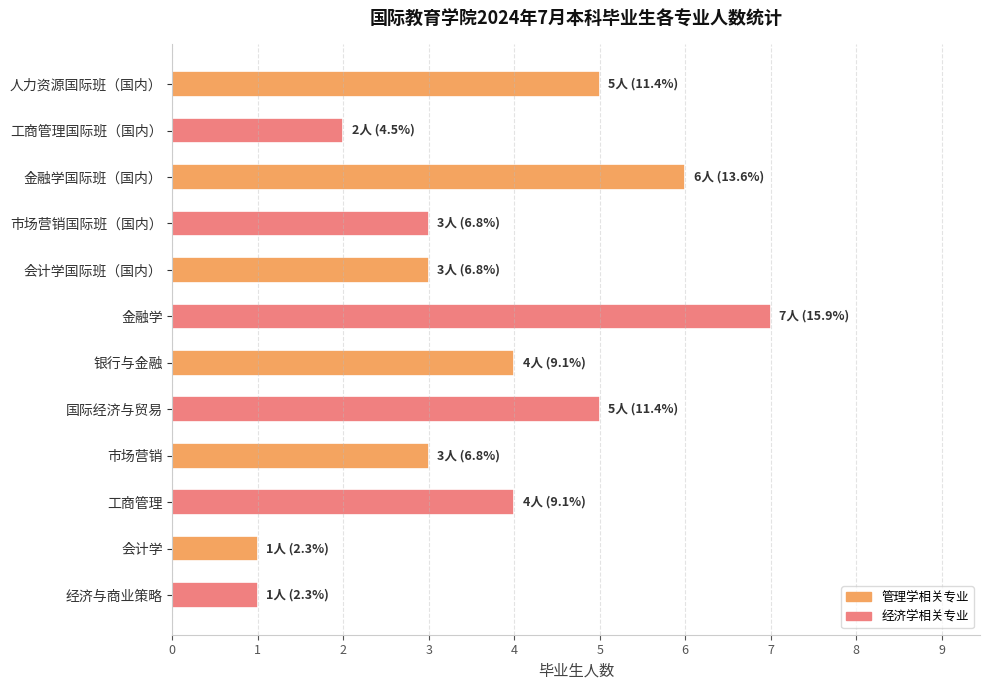

What is the difference between the maximum and minimum values?

6